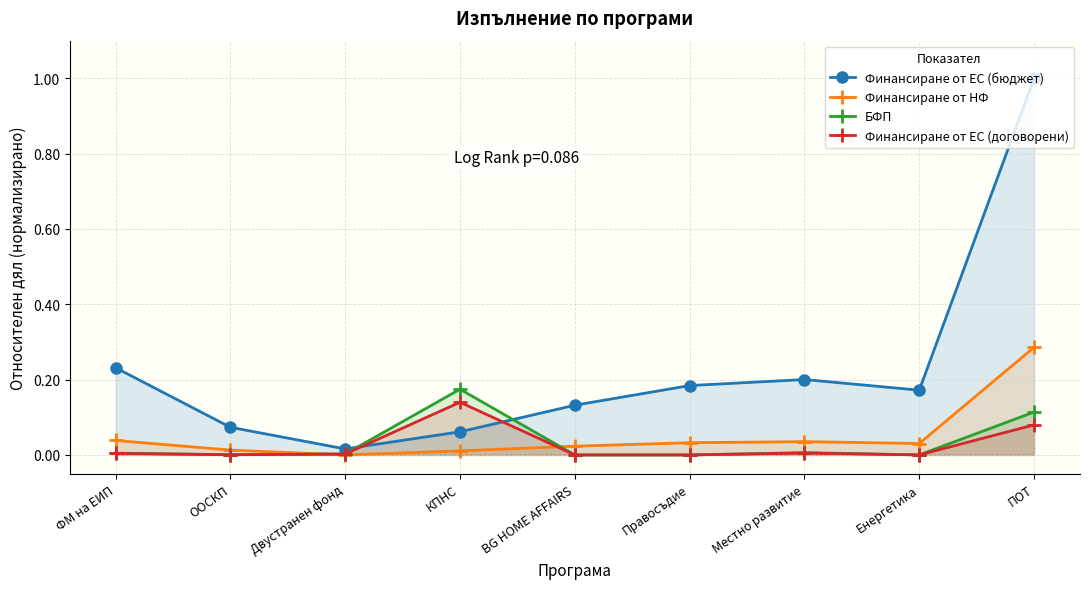

Reading left to right, transcribe all the data shown in this chart.

Финансиране от ЕС (бюджет): ФМ на ЕИП=0.2	ООСКП=0.1	Двустранен фонд=0.0	КПНС=0.1	BG HOME AFFAIRS=0.1	Правосъдие=0.2	Местно развитие=0.2	Енергетика=0.2	ПОТ=1.0
Финансиране от НФ: ФМ на ЕИП=0.0	ООСКП=0.0	Двустранен фонд=0.0	КПНС=0.0	BG HOME AFFAIRS=0.0	Правосъдие=0.0	Местно развитие=0.0	Енергетика=0.0	ПОТ=0.3
БФП: ФМ на ЕИП=0.0	ООСКП=0.0	Двустранен фонд=0.0	КПНС=0.2	BG HOME AFFAIRS=0.0	Правосъдие=0.0	Местно развитие=0.0	Енергетика=0.0	ПОТ=0.1
Финансиране от ЕС (договорени): ФМ на ЕИП=0.0	ООСКП=0.0	Двустранен фонд=0.0	КПНС=0.1	BG HOME AFFAIRS=0.0	Правосъдие=0.0	Местно развитие=0.0	Енергетика=0.0	ПОТ=0.1